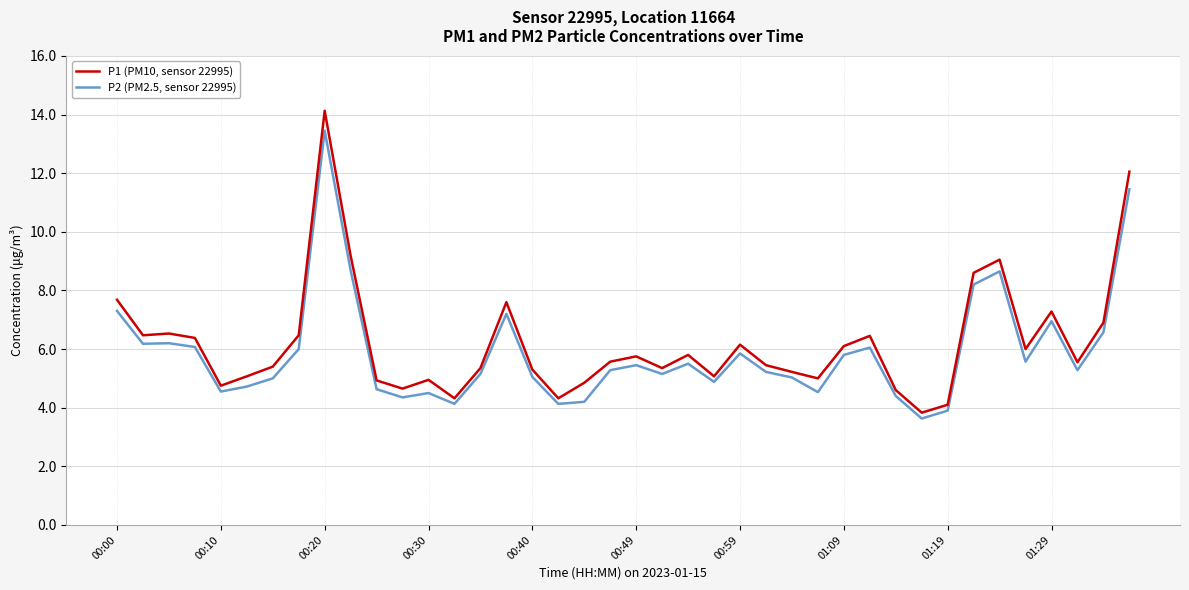

Which series has the largest total across all categories?

P1 (PM10, sensor 22995)